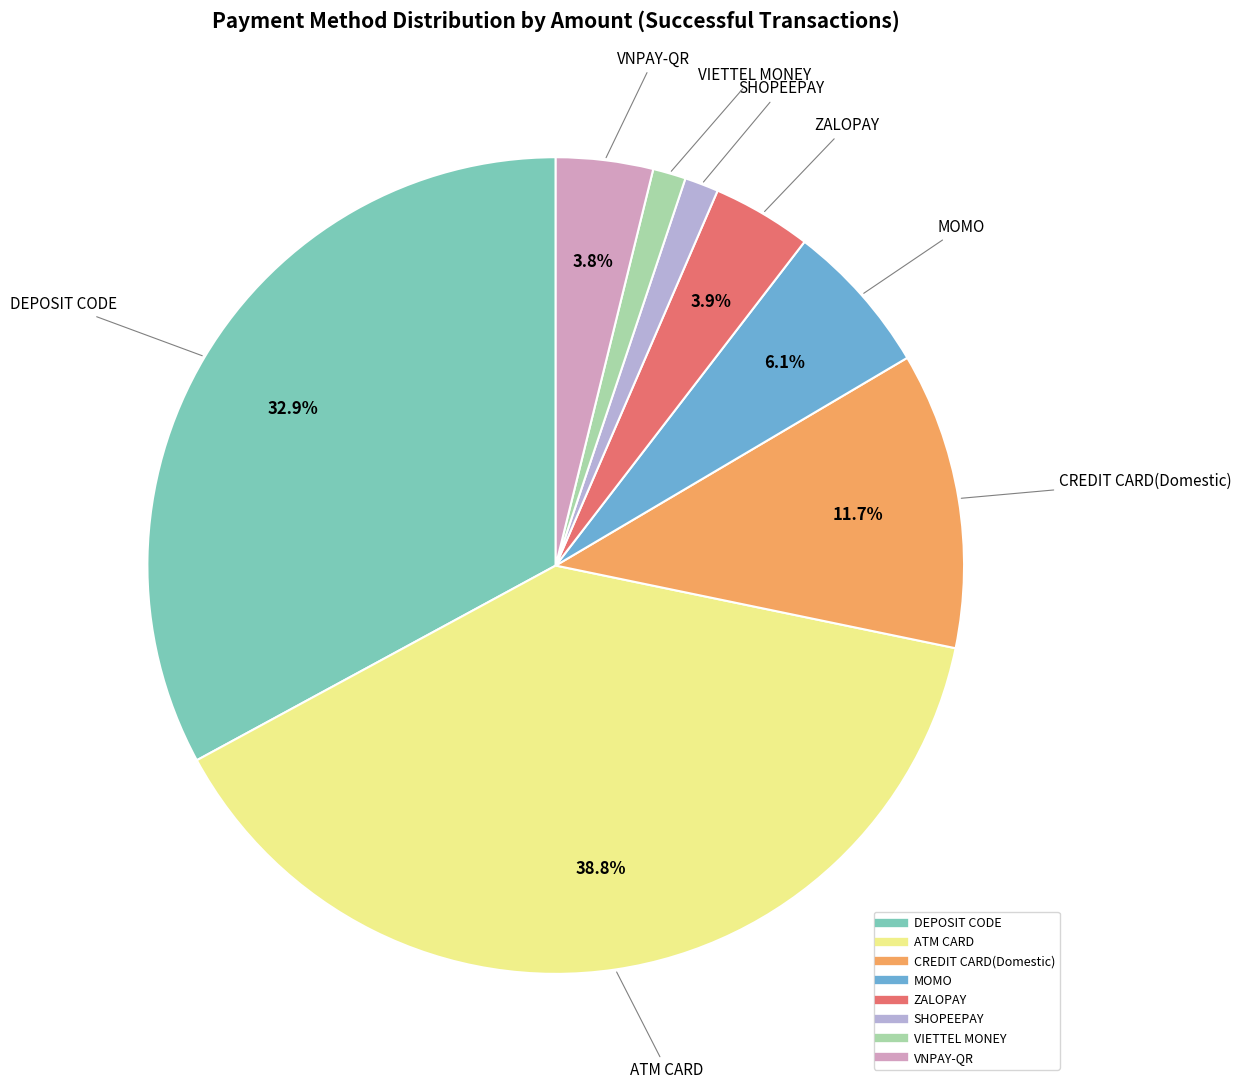

Do ZALOPAY and MOMO together represent more than half of the pie?

No